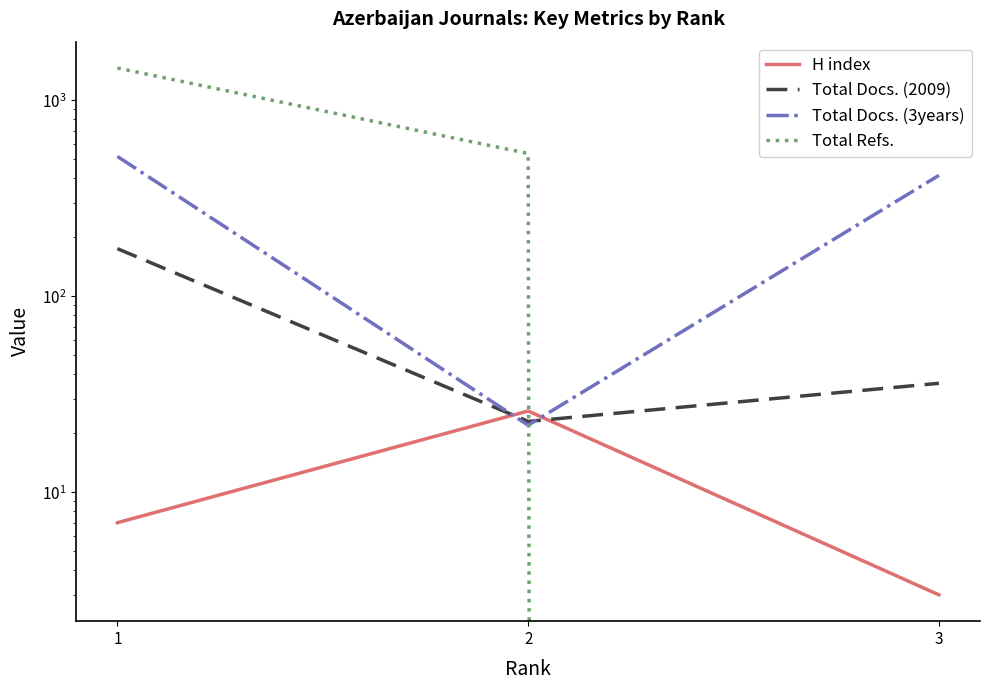

Which category has the lowest value in the Total Docs. (2009) series?

2